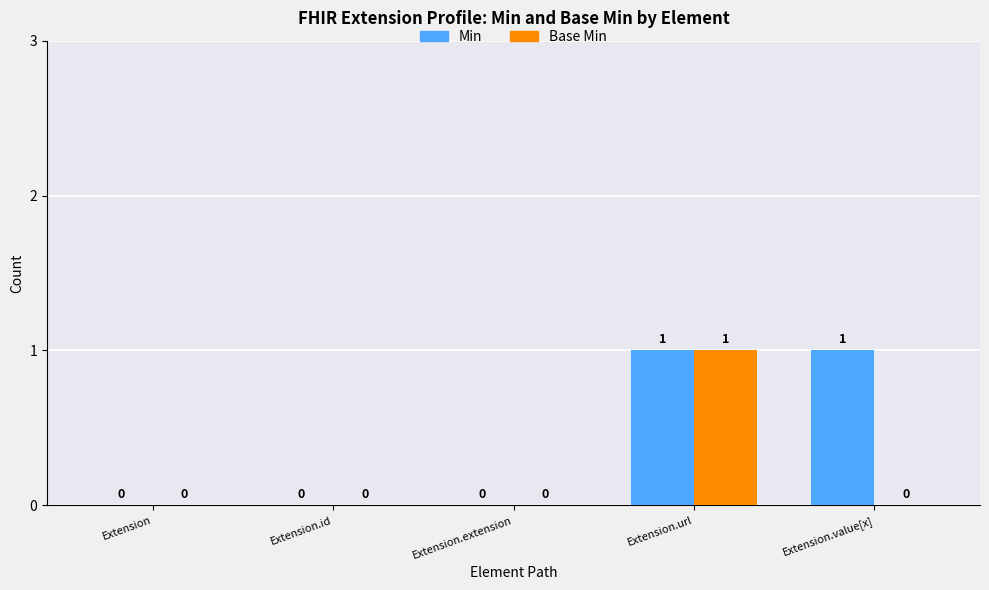

Reading right to left, what are all the values shown in this chart?

Min: Extension.value[x]=1	Extension.url=1	Extension.extension=0	Extension.id=0	Extension=0
Base Min: Extension.value[x]=0	Extension.url=1	Extension.extension=0	Extension.id=0	Extension=0